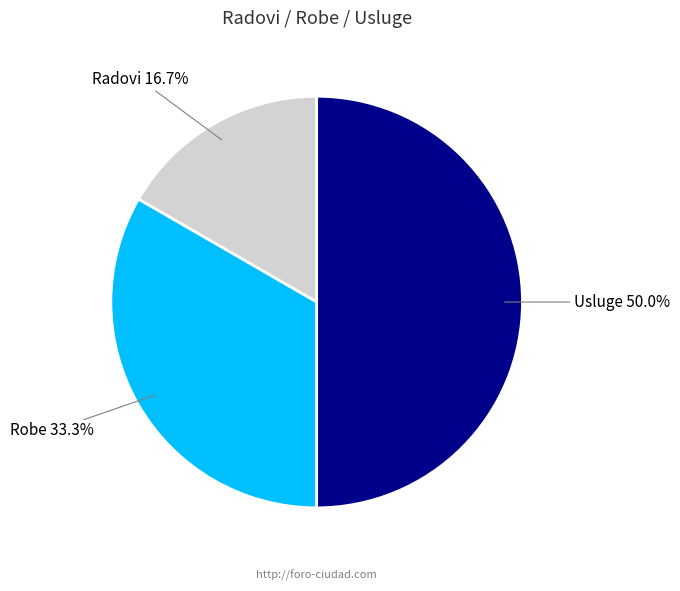

Which category has the smallest portion of the pie?

Radovi